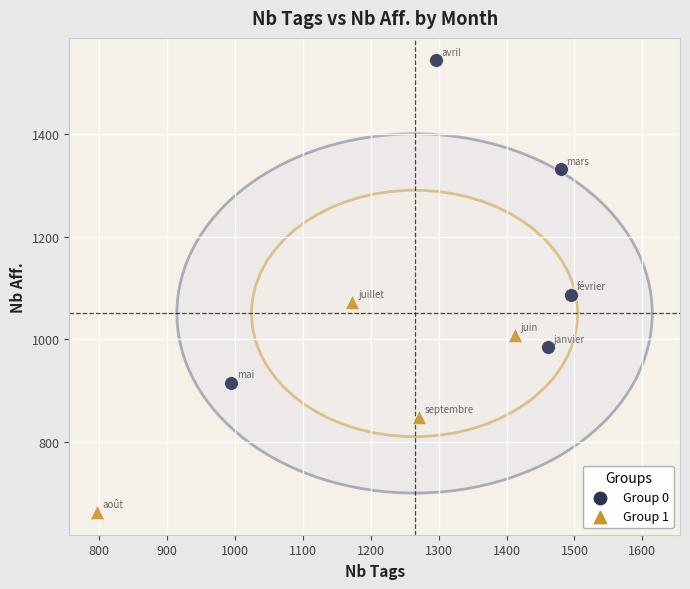

Which series has the widest spread of Y values?

Group 0